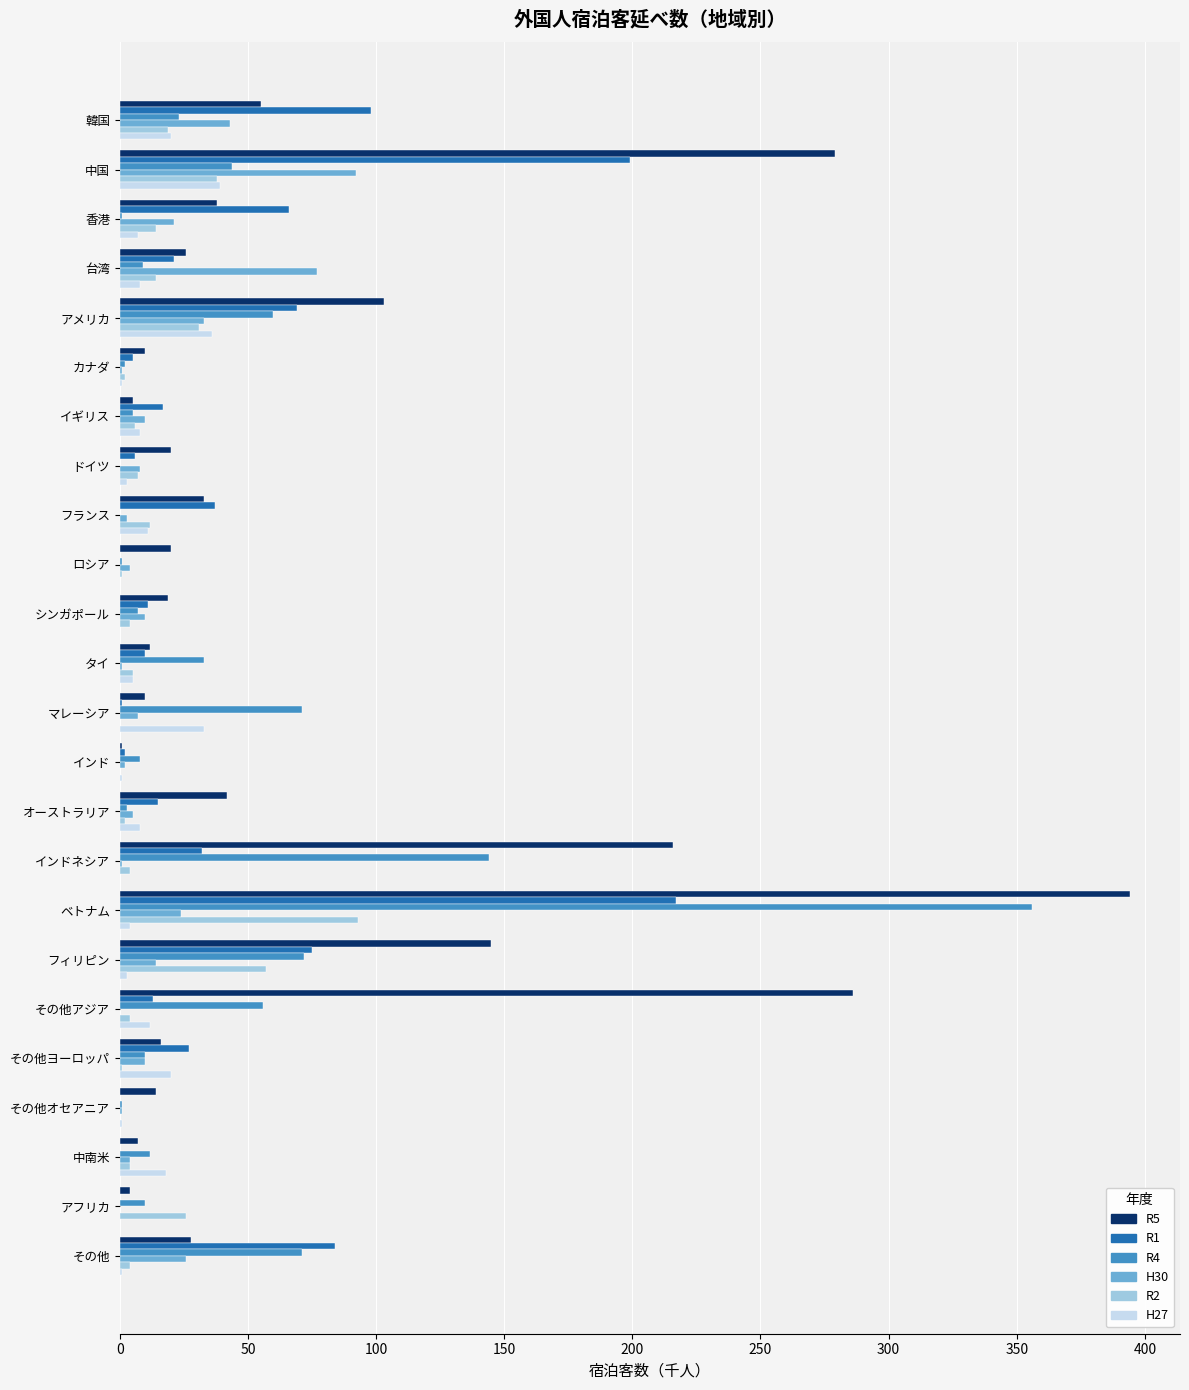

Is it true that R1 equals 170 at 韓国?

False